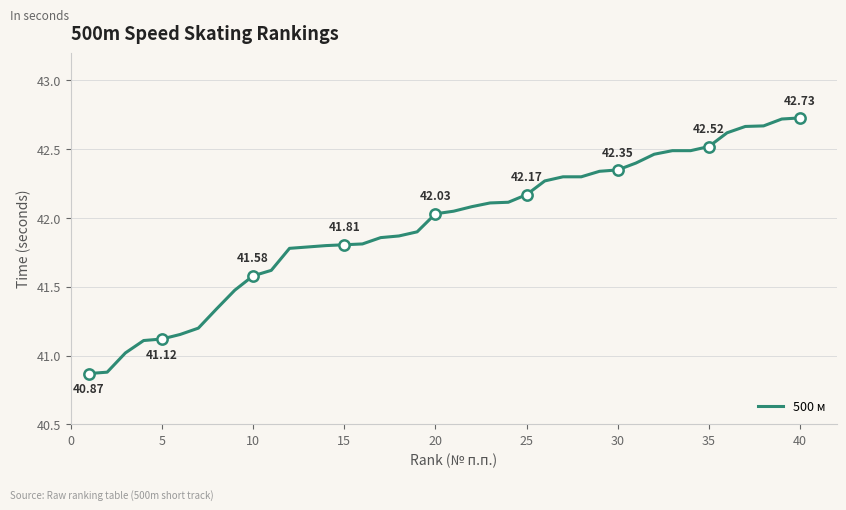

What is the difference between the maximum and minimum values?

1.9